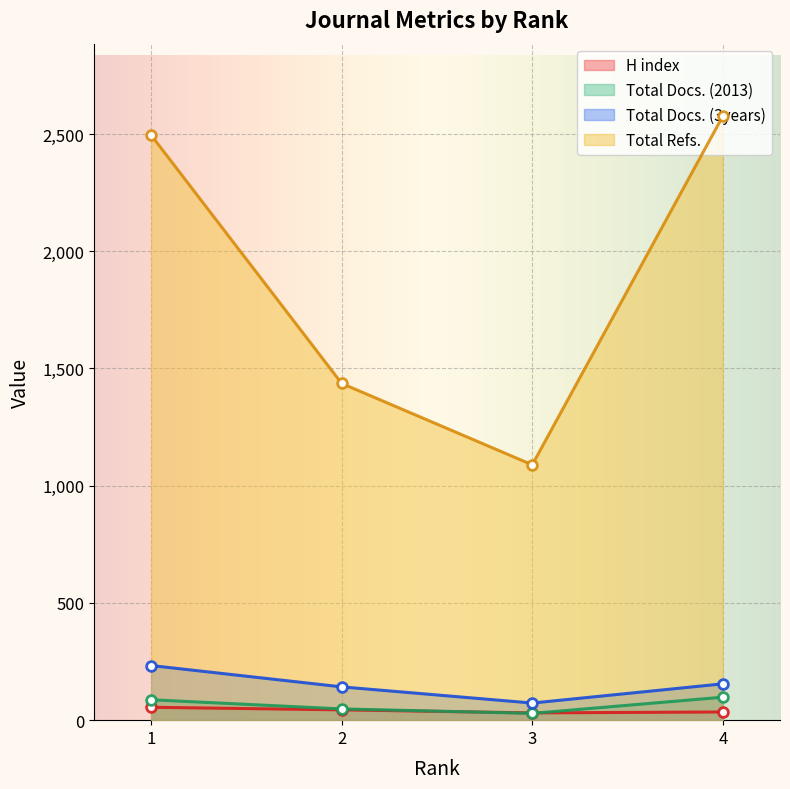

What are all the series names shown in the legend?

H index, Total Docs. (2013), Total Docs. (3years), Total Refs.